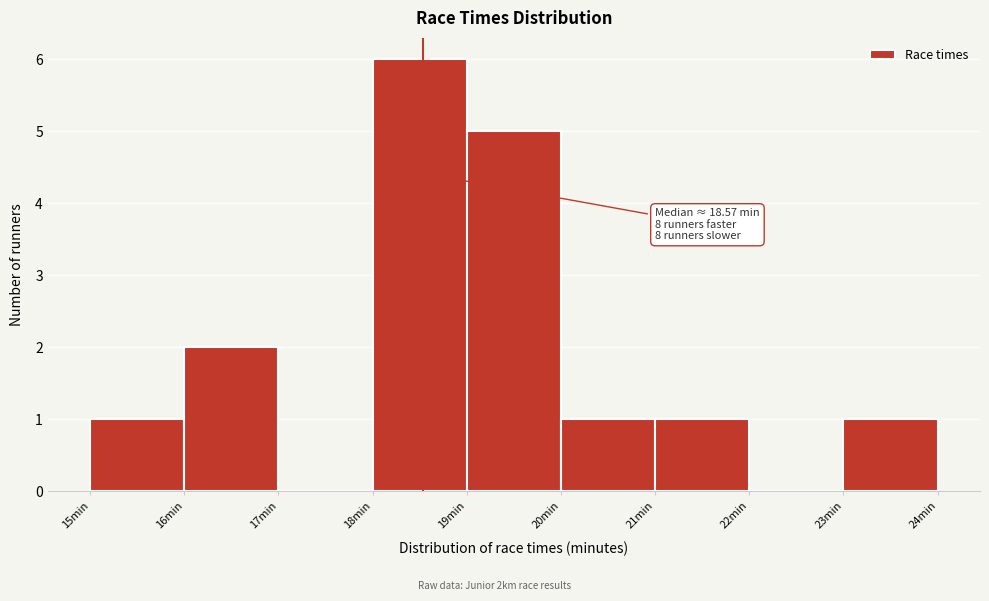

Over which range of the x-axis is the bar tallest?

18 to 19